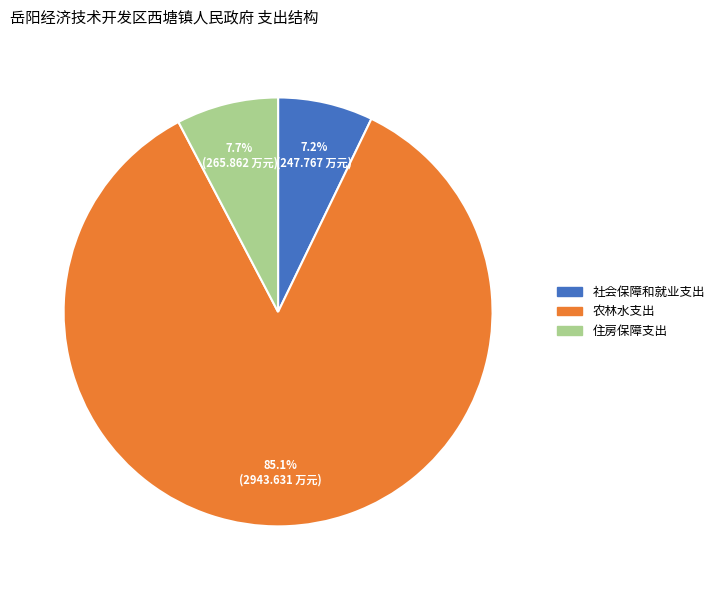

Which has a higher value, 农林水支出 or 住房保障支出?

农林水支出